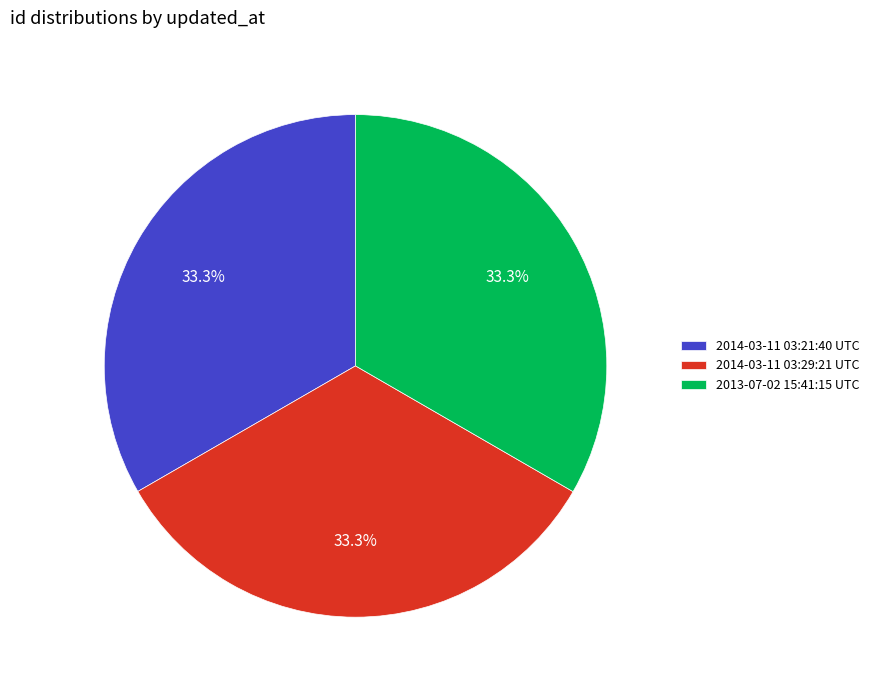

The 2013-07-02 15:41:15 UTC slice represents 33% of the pie. True or false?

True